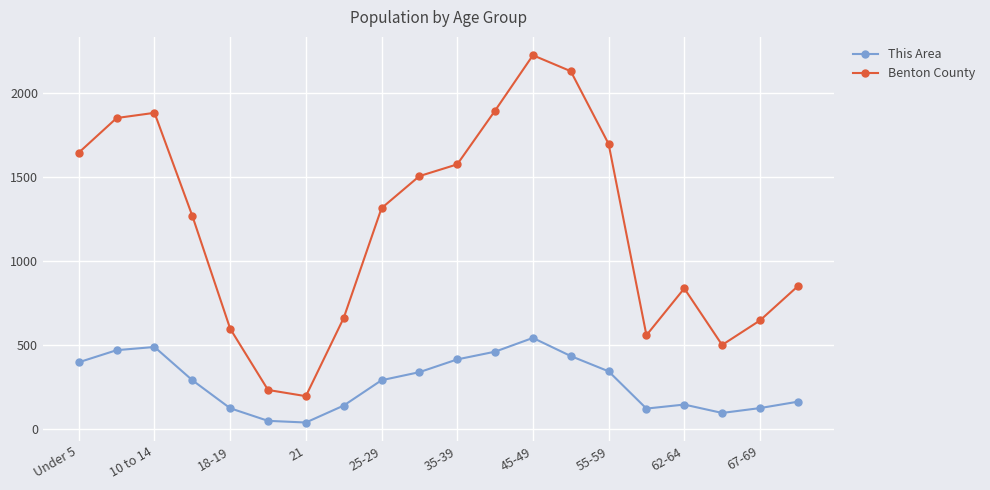

Which series has the largest range (max minus min)?

Benton County